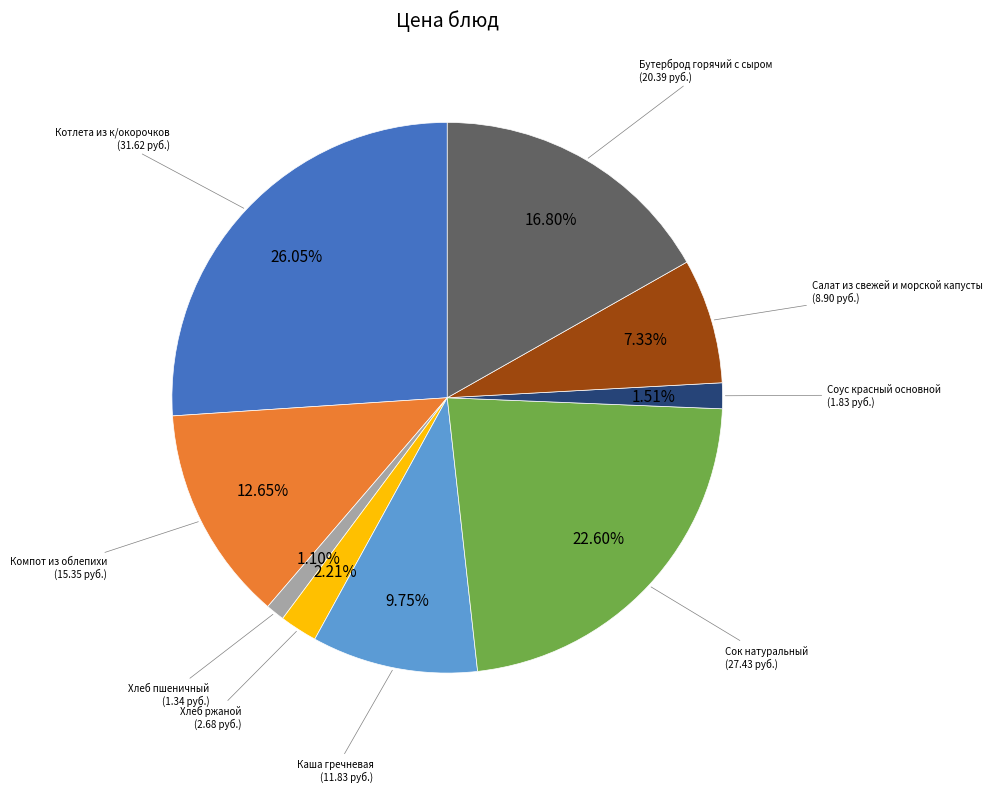

Is there a majority slice in this chart?

No